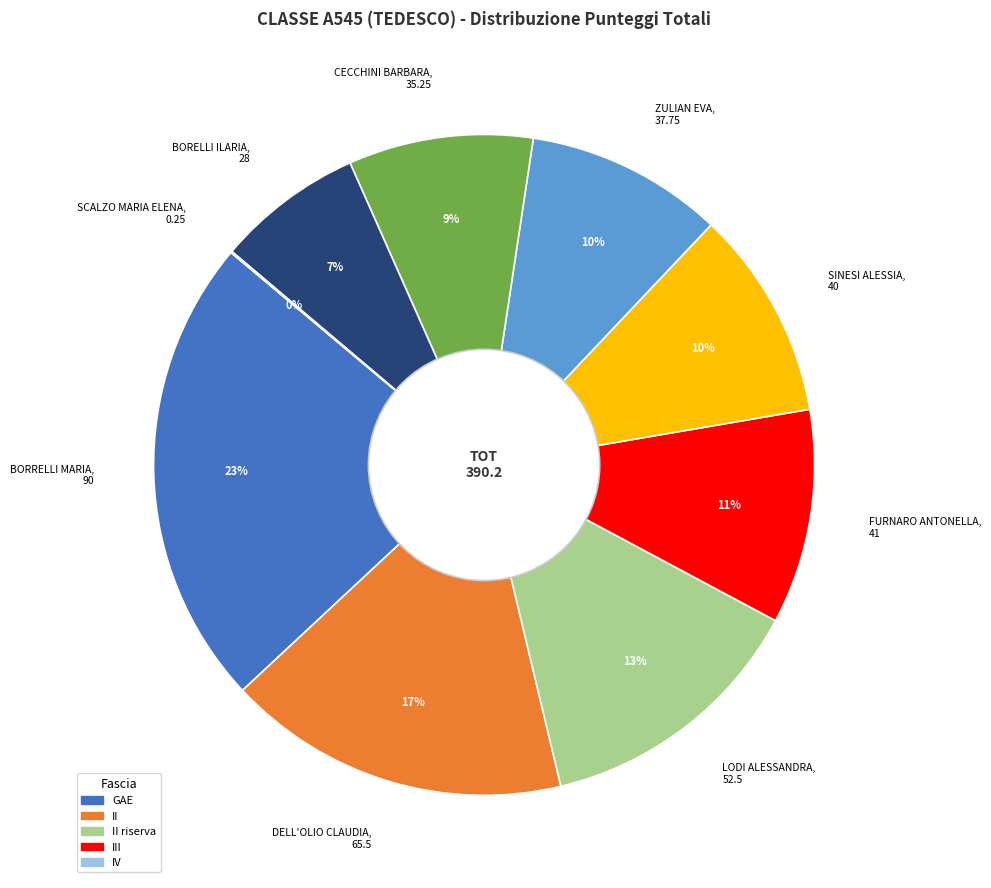

Combined, do BORRELLI MARIA, 90 and ZULIAN EVA, 37.75 account for over 50%?

No